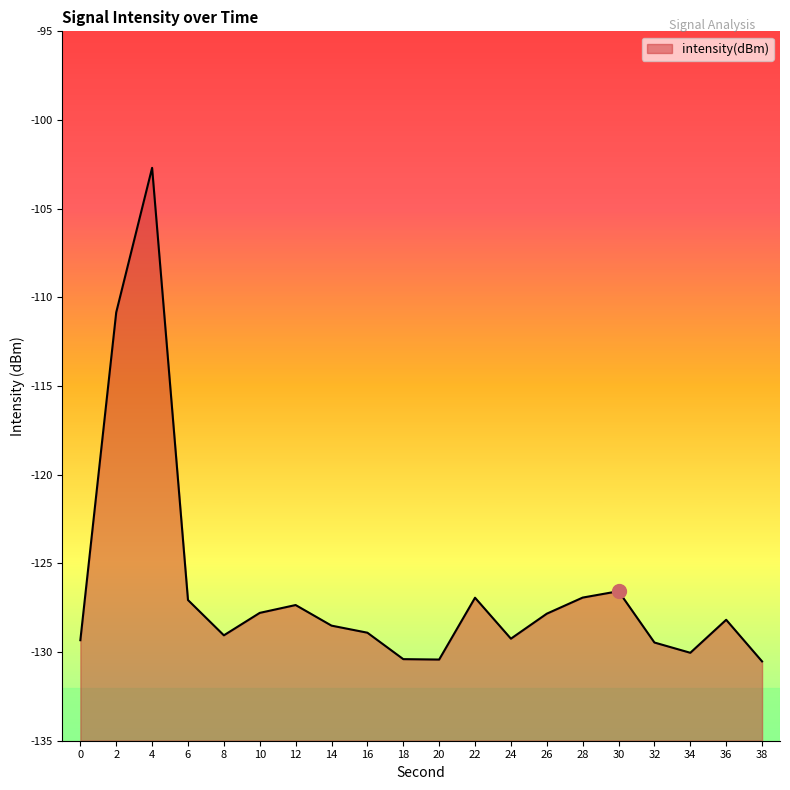

Reading right to left, transcribe all the data shown in this chart.

38=-130.5	36=-128.2	34=-130.0	32=-129.5	30=-126.6	28=-126.9	26=-127.8	24=-129.2	22=-126.9	20=-130.4	18=-130.4	16=-128.9	14=-128.5	12=-127.3	10=-127.8	8=-129.1	6=-127.1	4=-102.7	2=-110.8	0=-129.3